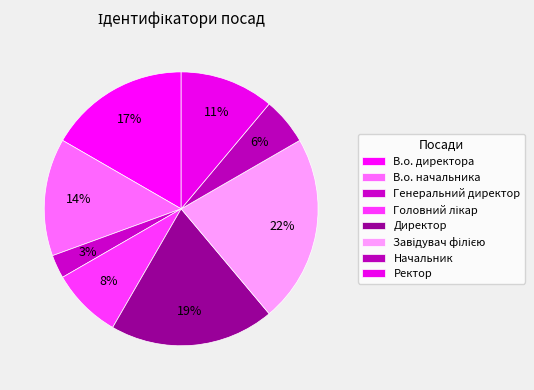

True or false: Генеральний директор accounts for 3% of the total.

True